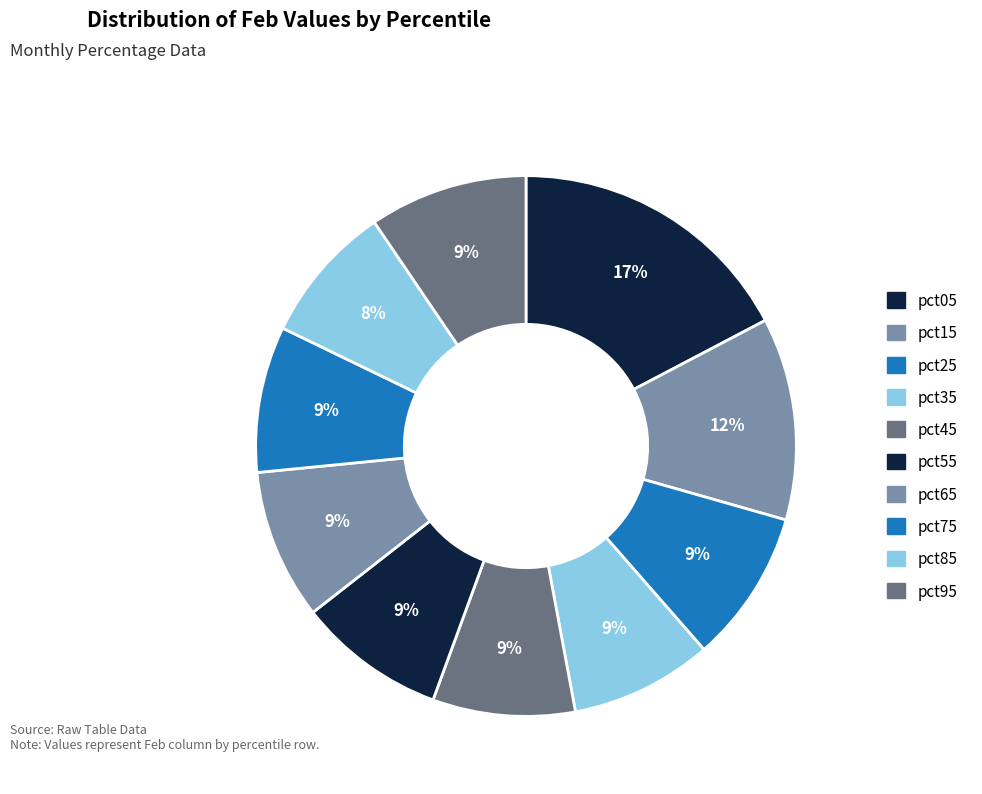

How many segments does this pie chart have?

10